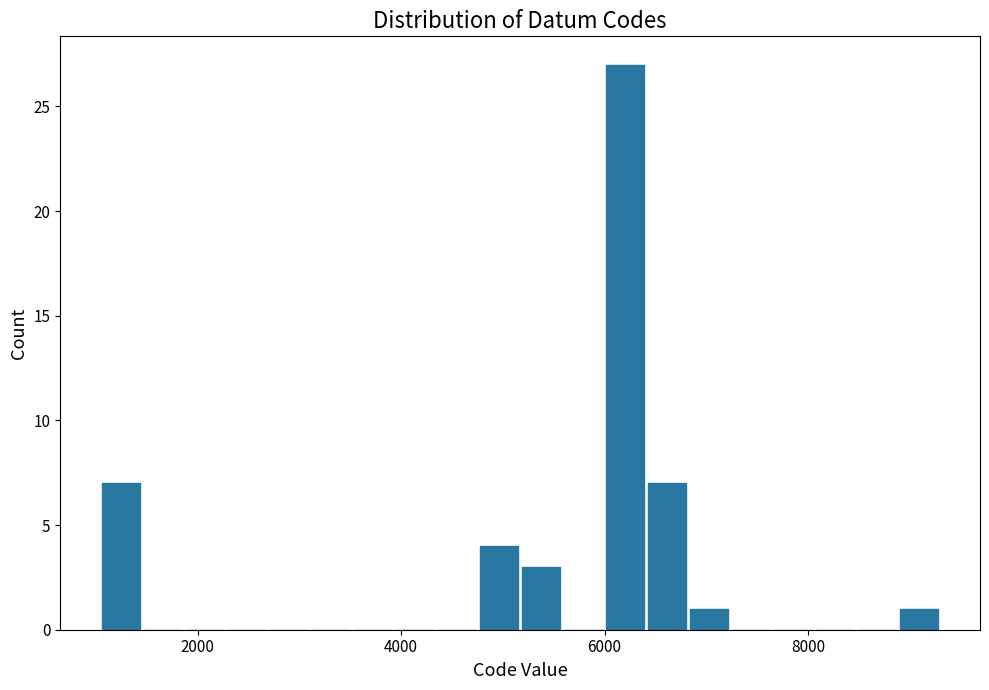

Read against the x-axis, roughly where is the centre of the tallest bar?

6200